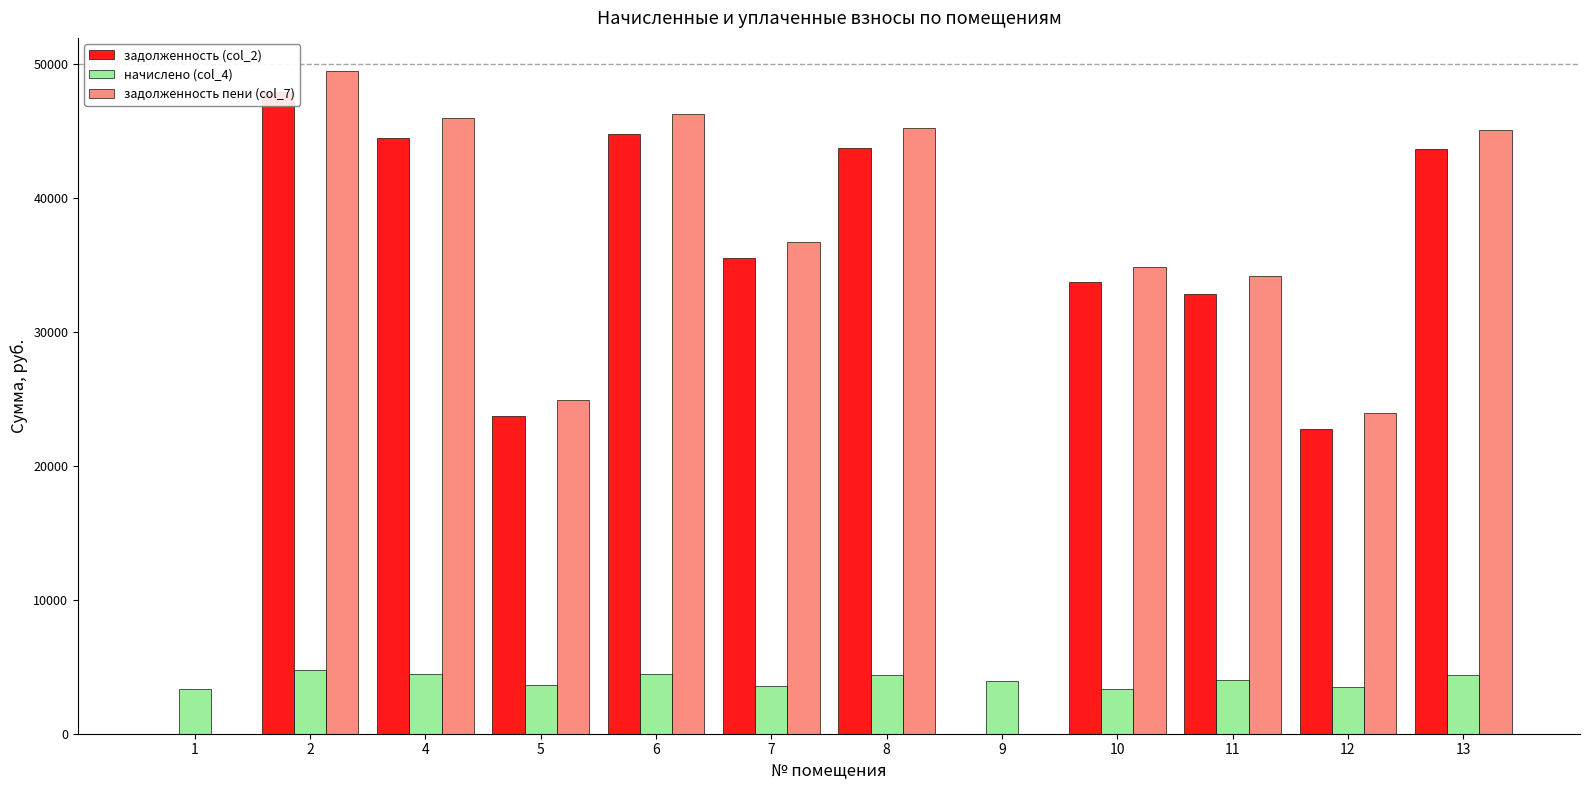

Which has a higher value, 2 or 12?

2